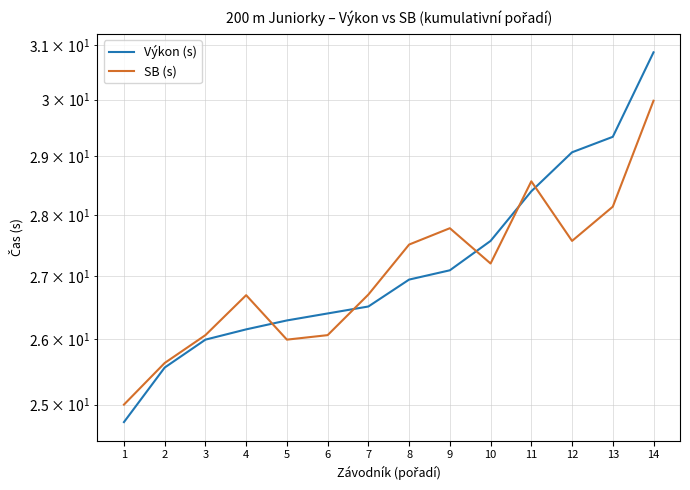

At which label does Výkon (s) reach its peak?

14